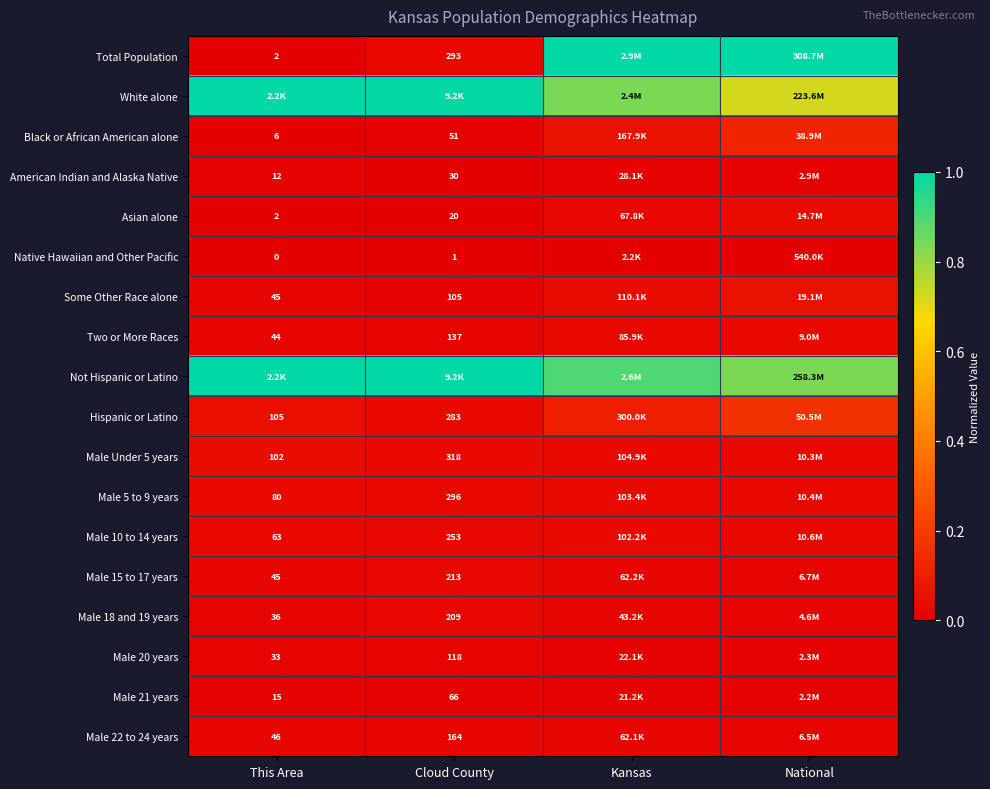

How many values in the Not Hispanic or Latino series are below 1?

2